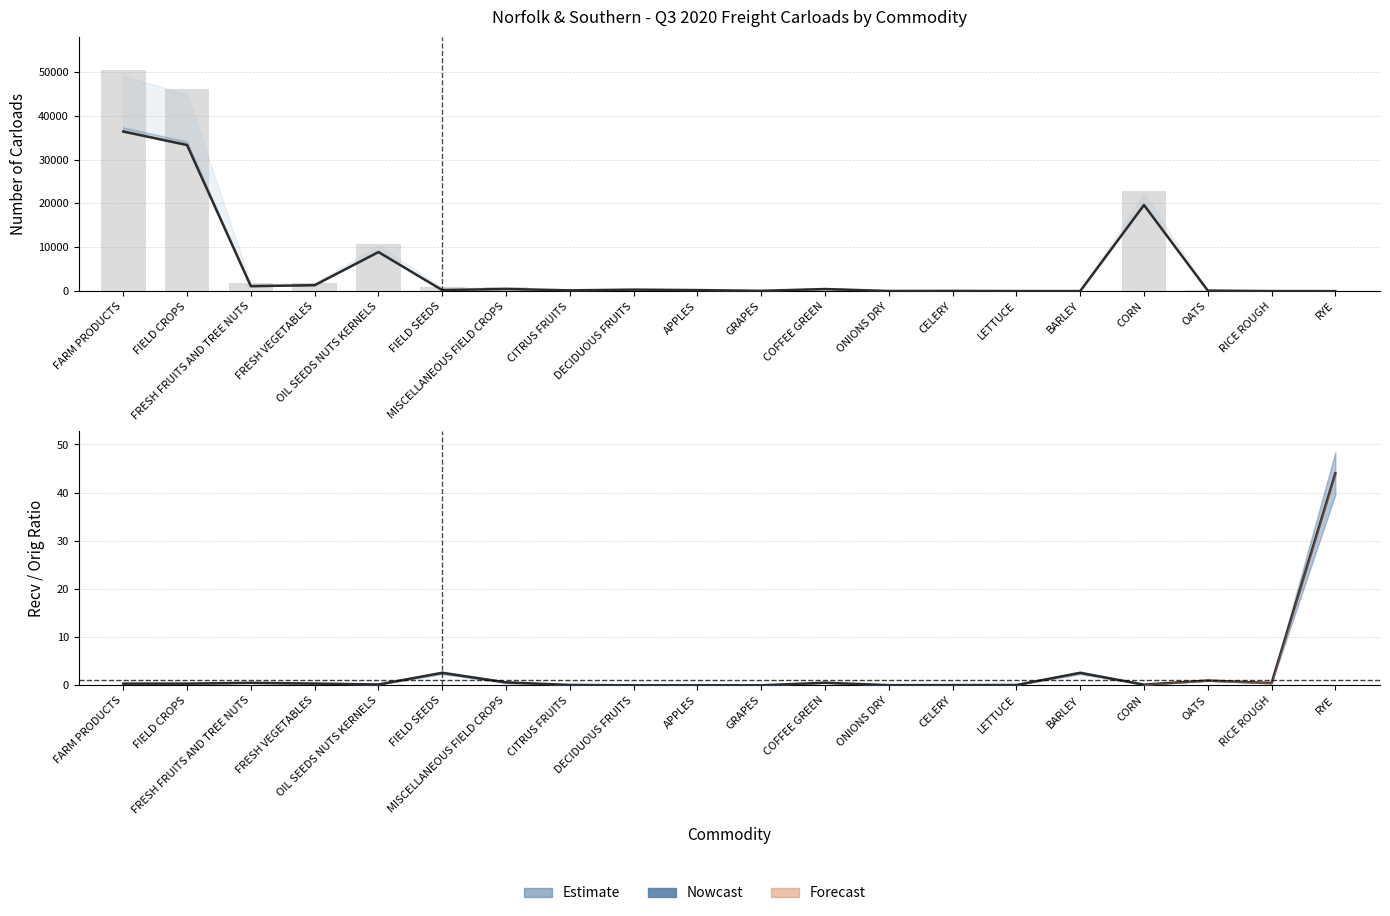

What is the sum of the Total Carloads values at FIELD SEEDS and FIELD CROPS?

46917.0